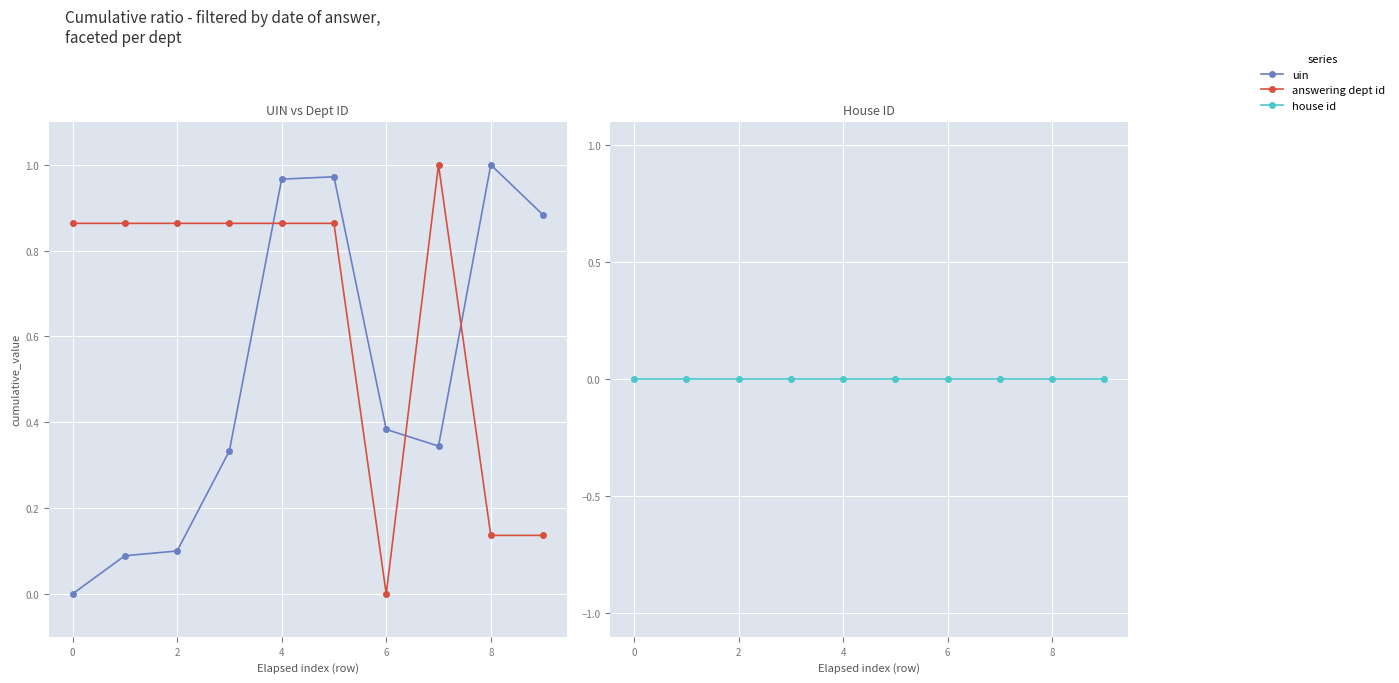

Which series has the largest total across all categories?

answering dept id